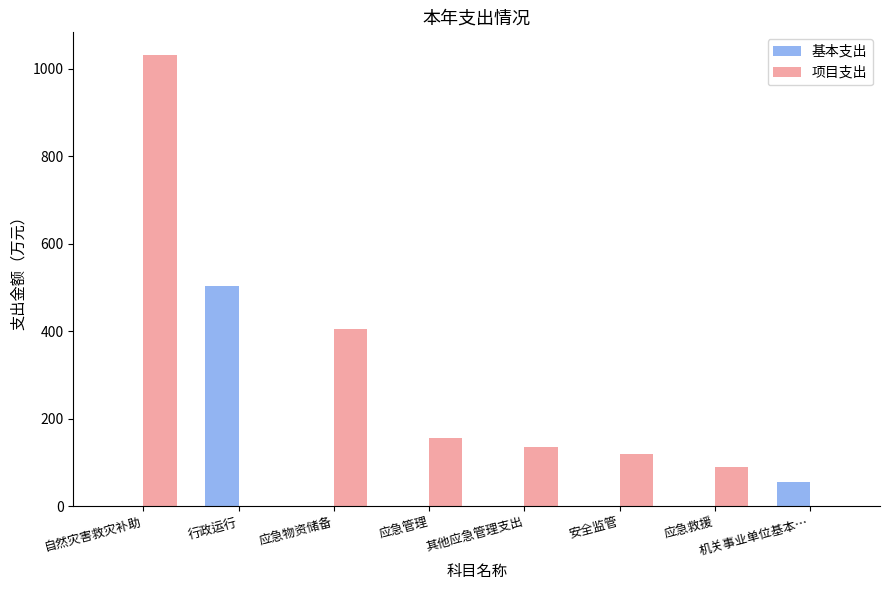

Which series changed the most between 自然灾害救灾补助 and 应急管理?

项目支出